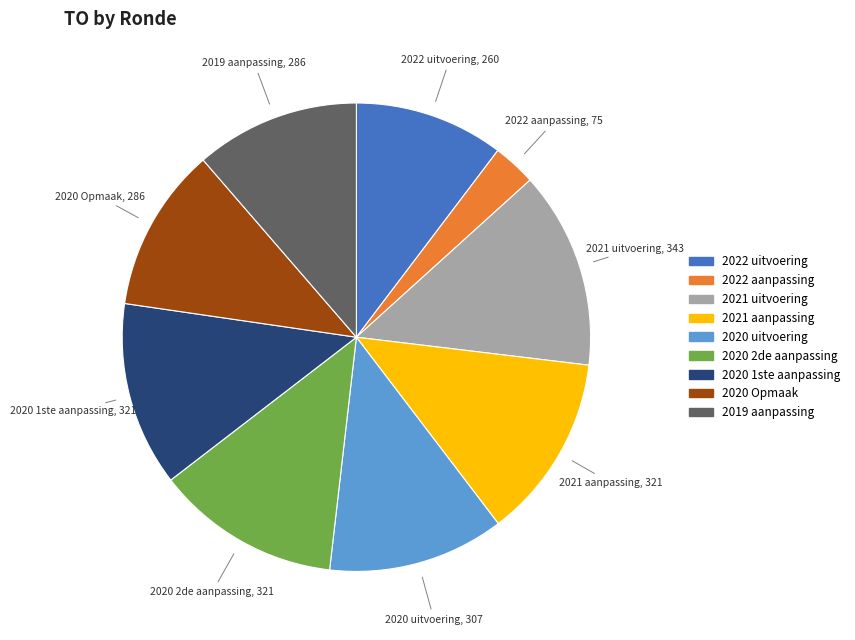

Which category has the smallest portion of the pie?

2022 aanpassing